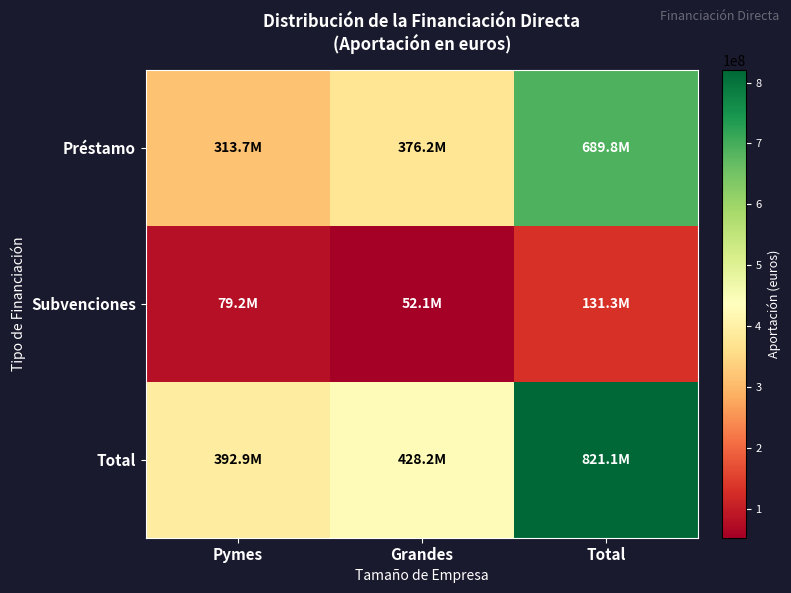

What is the total value across all series at Pymes?

785733382.4